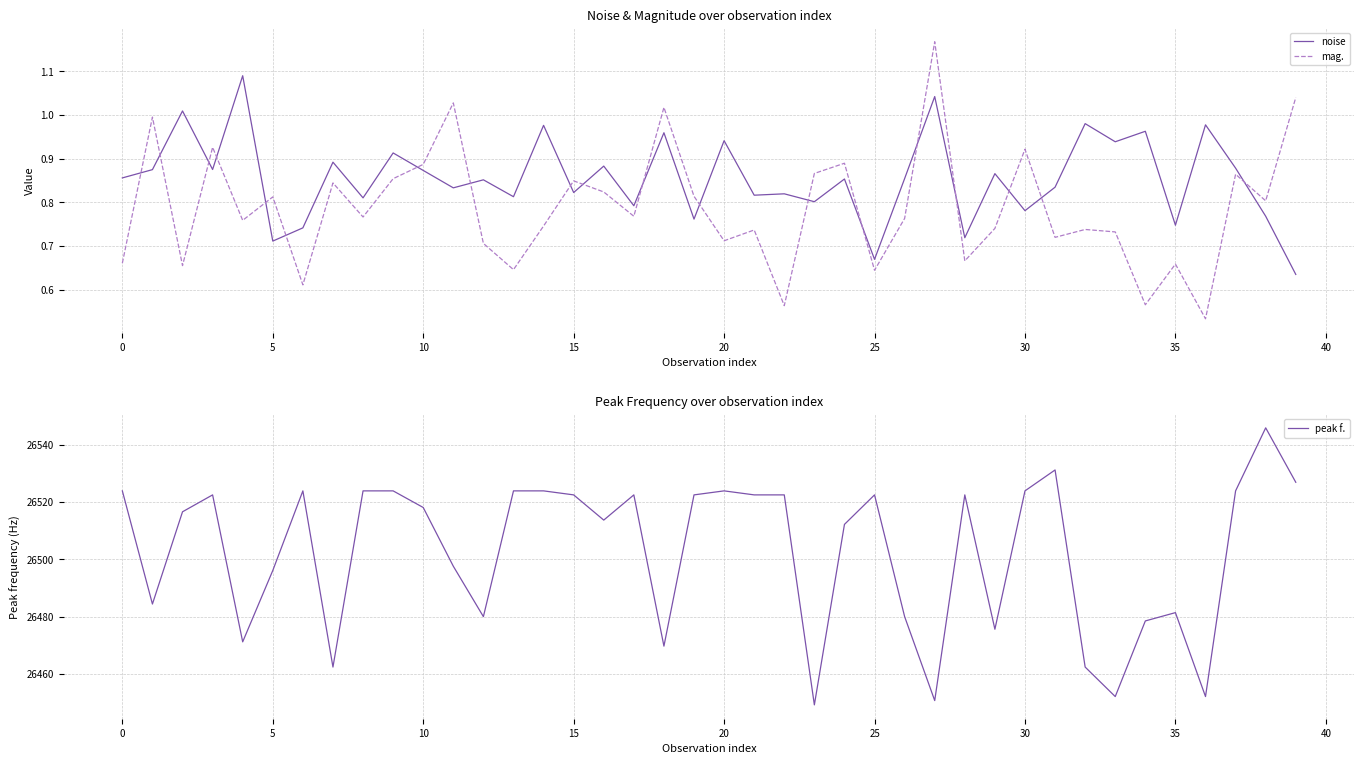

True or false: mag. has a value of 1.3 at 15.

False